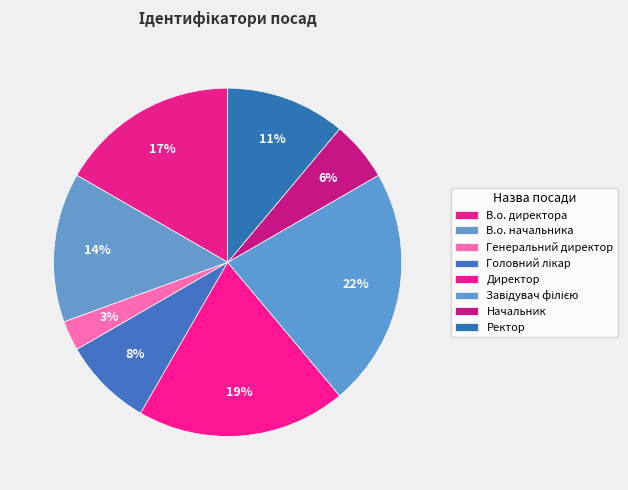

What percentage is the Директор slice, to the nearest percent?

19%